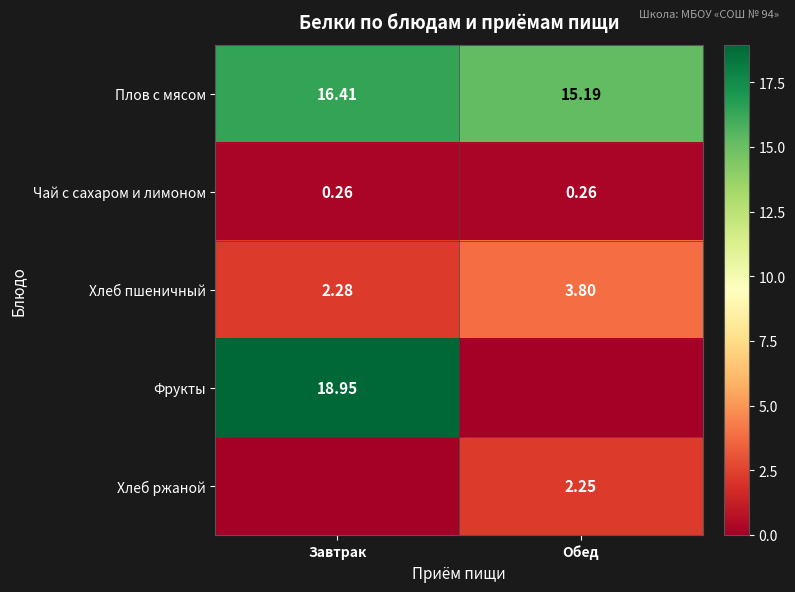

Rank the series at Обед from lowest to highest value.

Фрукты, Чай с сахаром и лимоном, Хлеб ржаной, Хлеб пшеничный, Плов с мясом